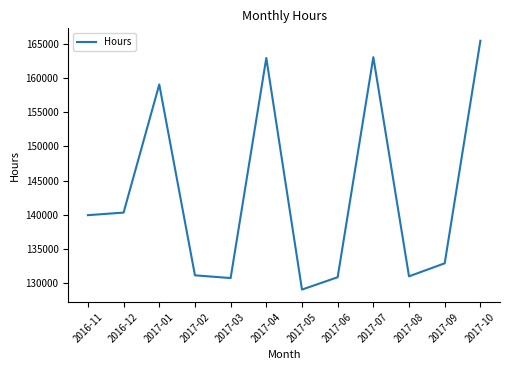

Which has a higher value, 2017-10 or 2017-02?

2017-10